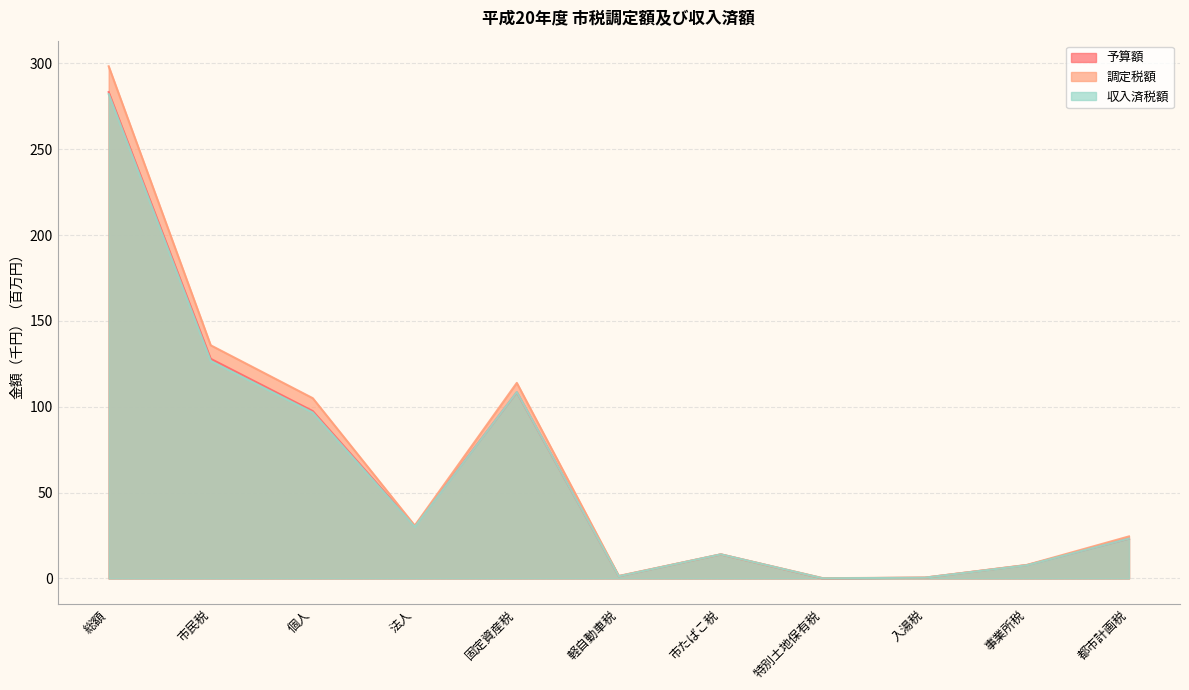

True or false: 収入済税額 and 調定税額 intersect in this chart.

False